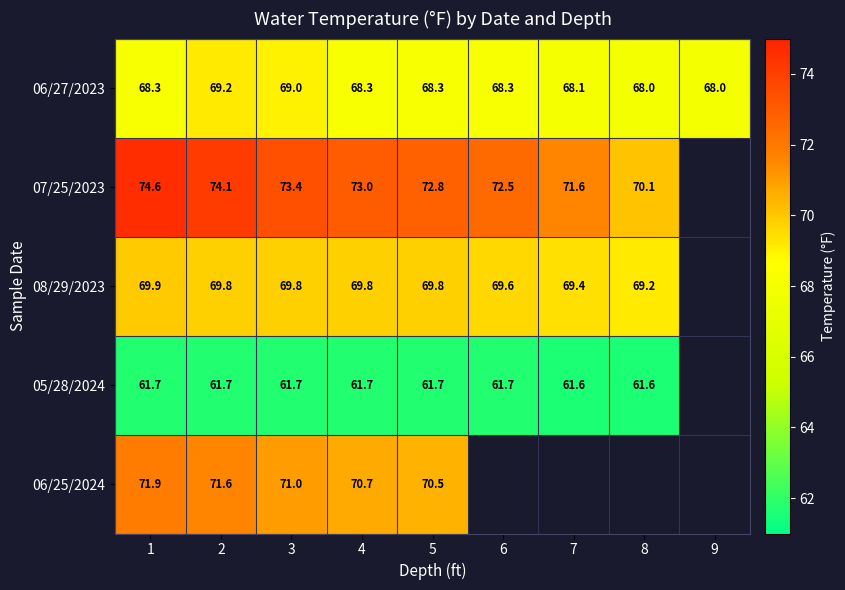

What is the spread (max minus min) of values at 2?

12.4